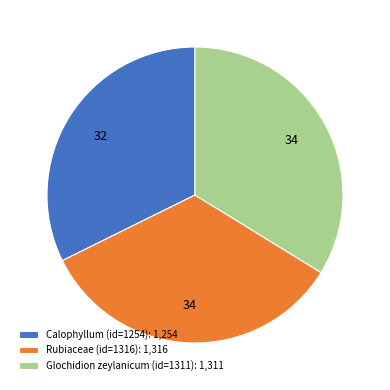

Is it true that Glochidion zeylanicum (id=1311) is 24% of the pie?

False